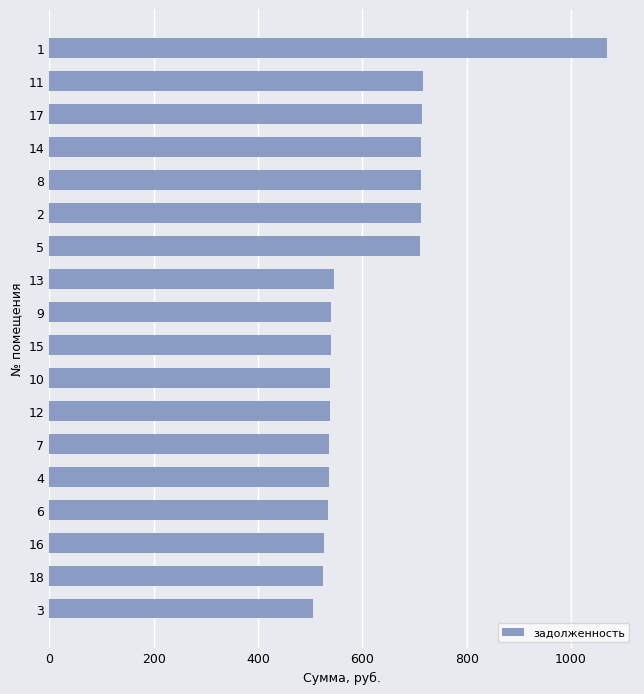

What is the sum of all values?

11214.2